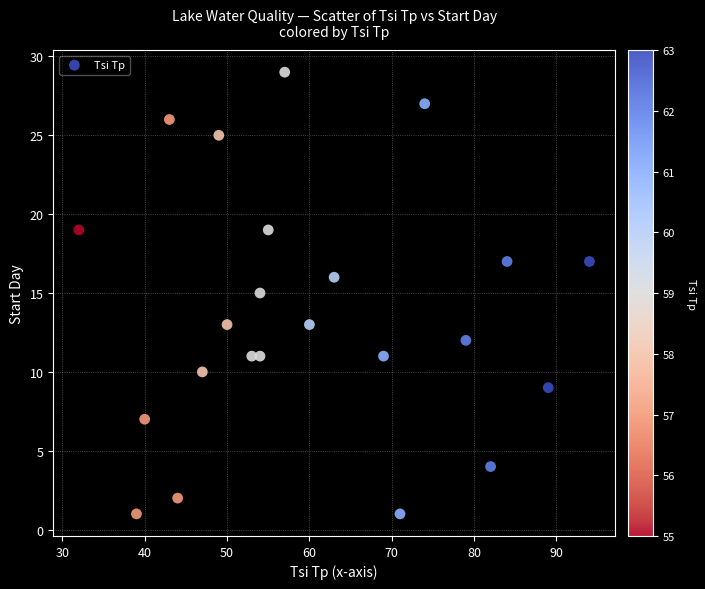

What is the range of Y values (max minus min)?

28